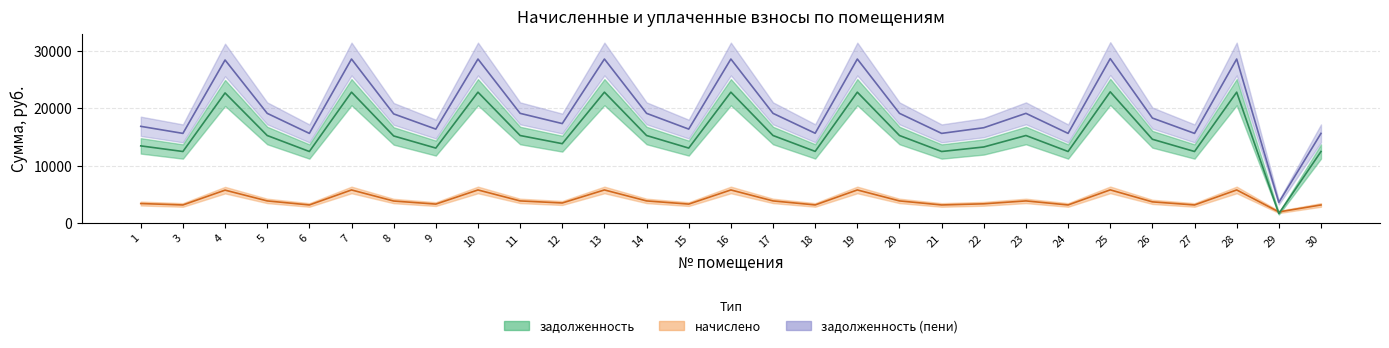

What is the value of the начислено point at the 27th from the left?

5768.8